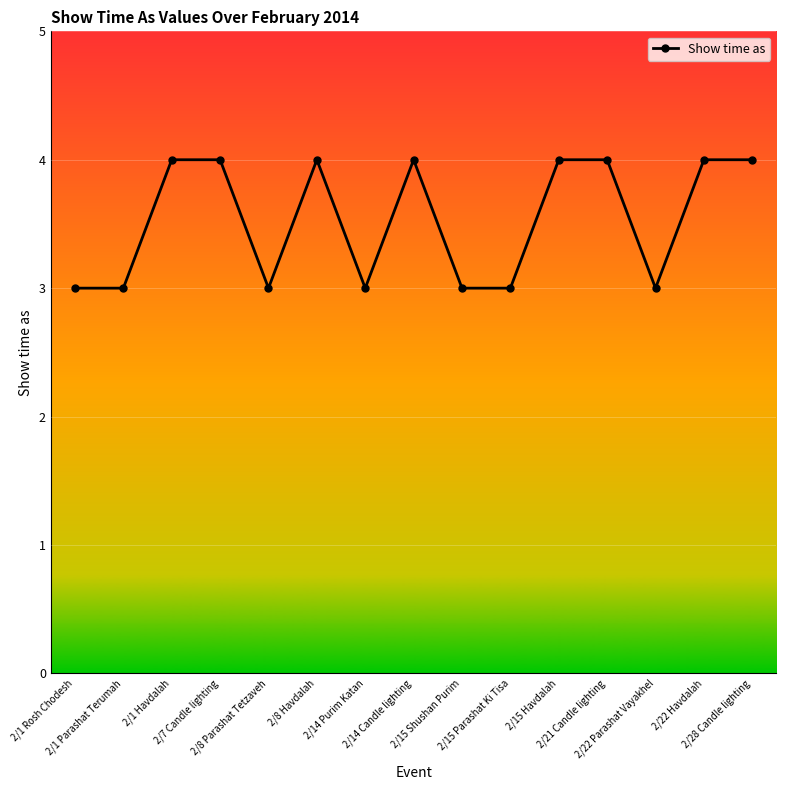

How many lines are shown in the chart?

1